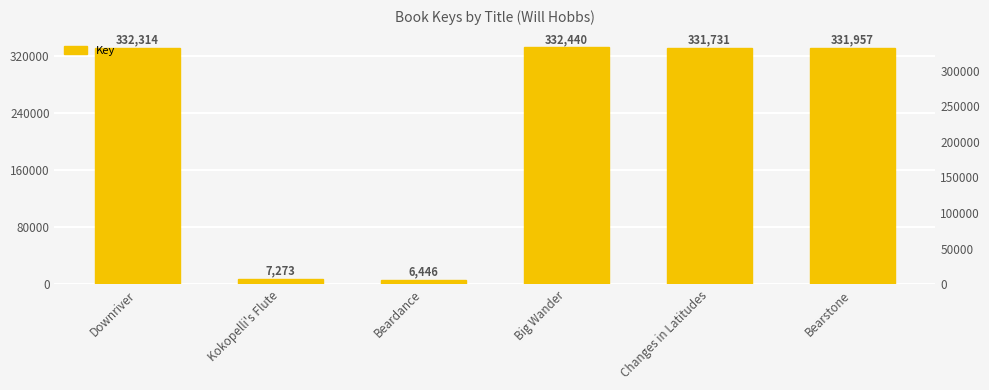

How many bars are there in total?

6